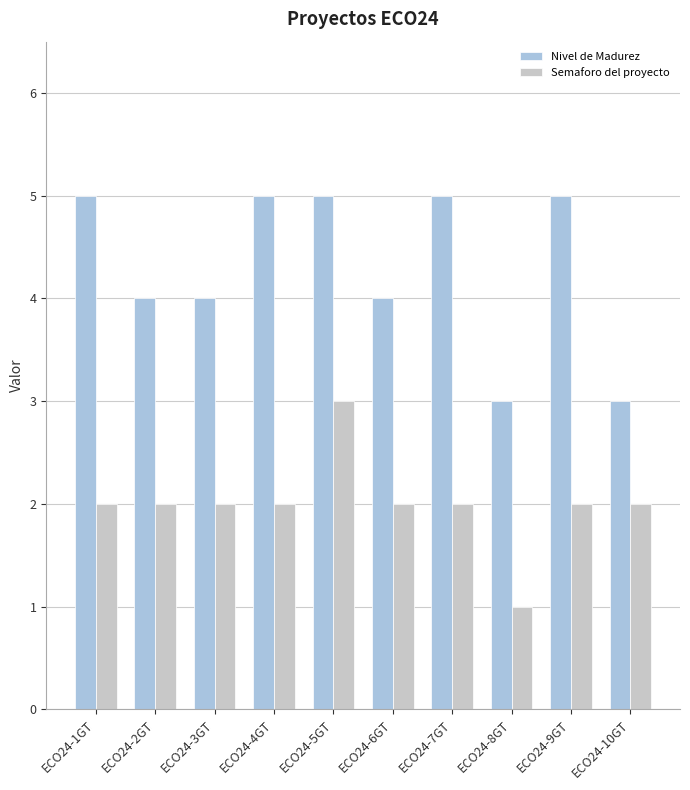

The value of Semaforo del proyecto at ECO24-9GT is 2. True or false?

True